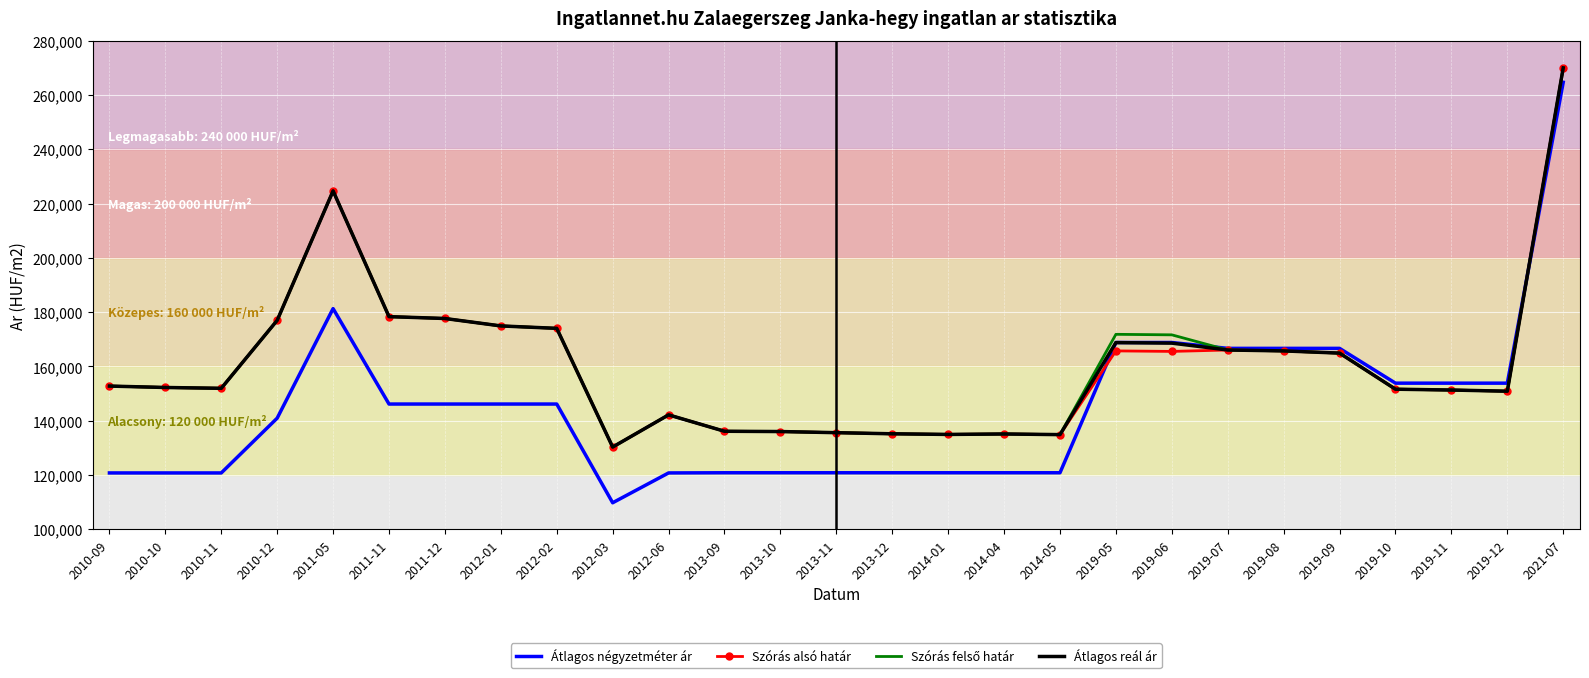

Which label corresponds to the largest value in the chart?

2021-07